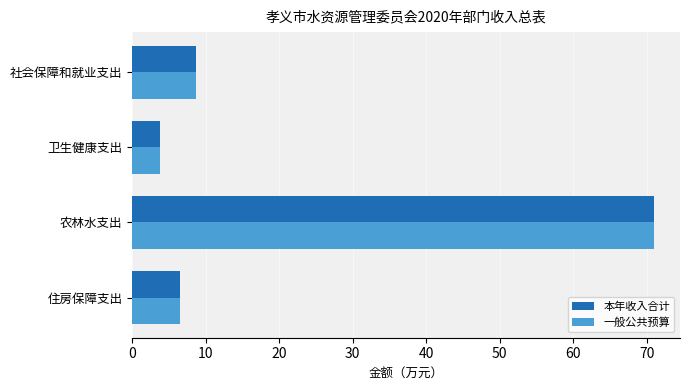

At which label does 本年收入合计 reach its peak?

农林水支出